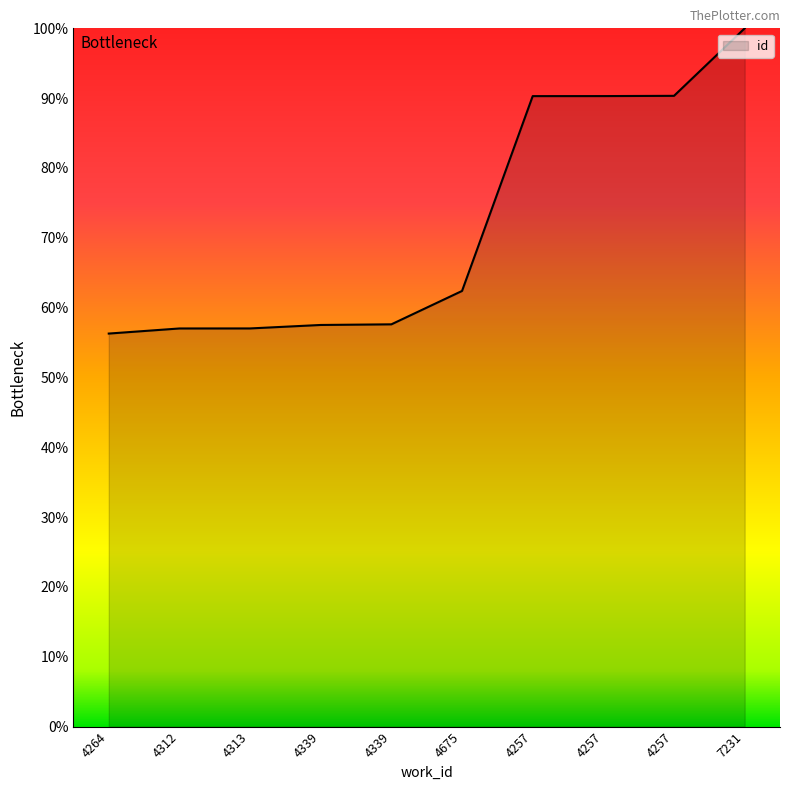

True or false: the data shows 90.3 at 4257.

True